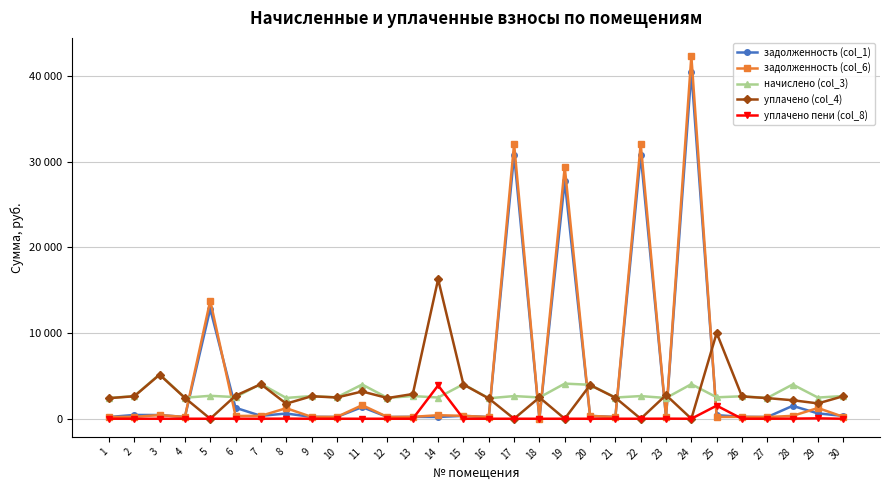

True or false: уплачено (col_4) has a value of 679.1 at 28.

False